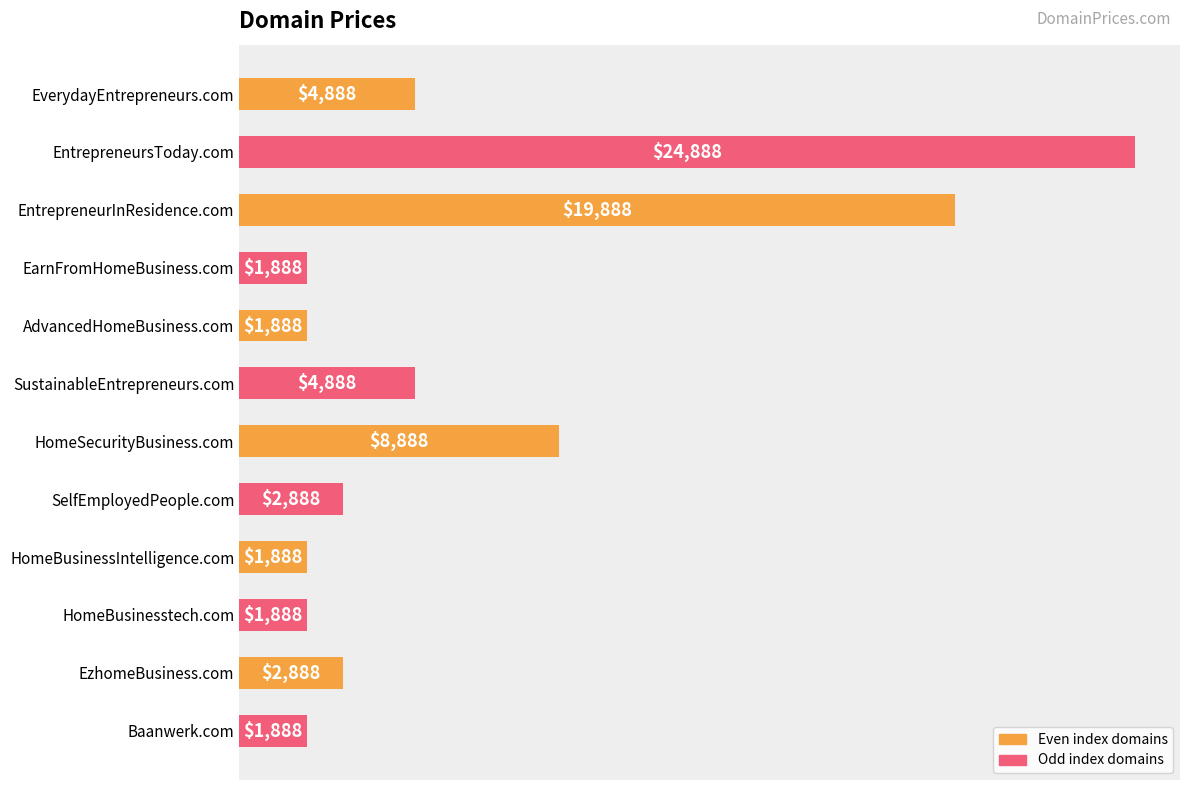

Is it true that the value at SelfEmployedPeople.com is 2888?

True